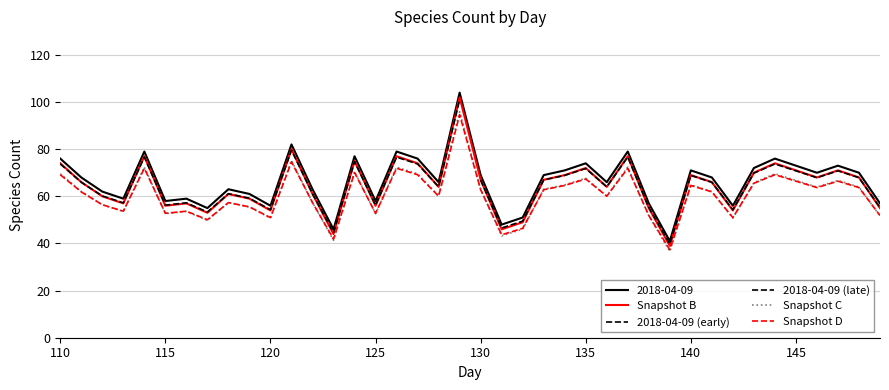

Is it true that 2018-04-09 equals 123.3 at 110?

False